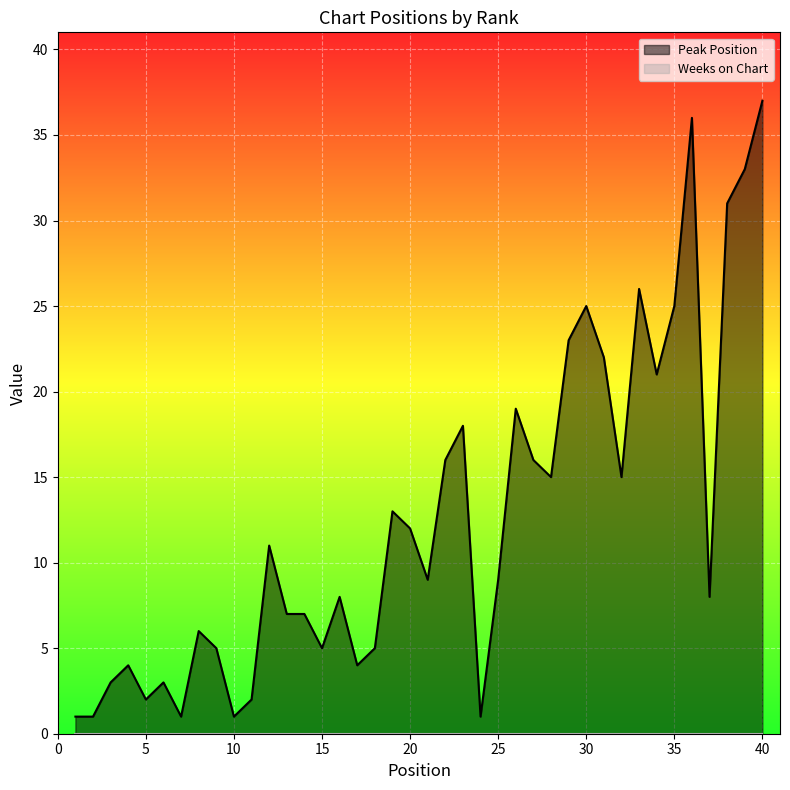

How many interior local valleys (lower than both neighbors) does the data have?

11